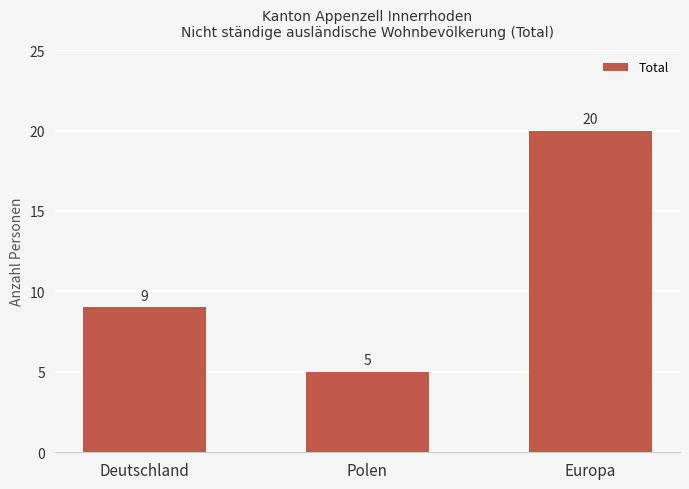

What position from the right is Polen?

2